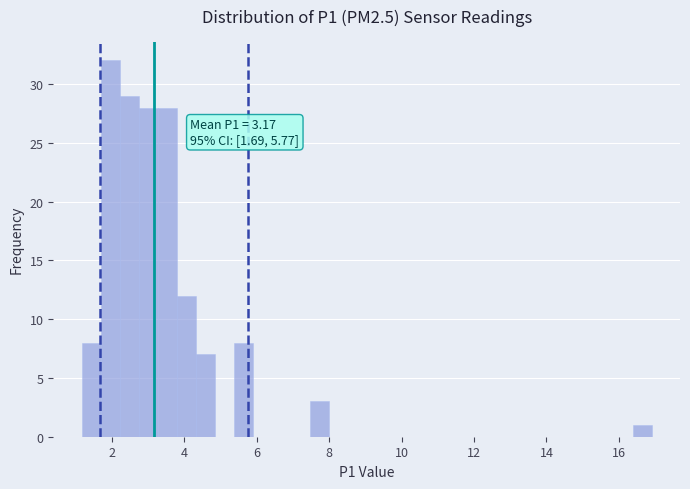

Around what value on the x-axis is the tallest bar? Give the approximate position of its centre, as read against the axis.

2.0